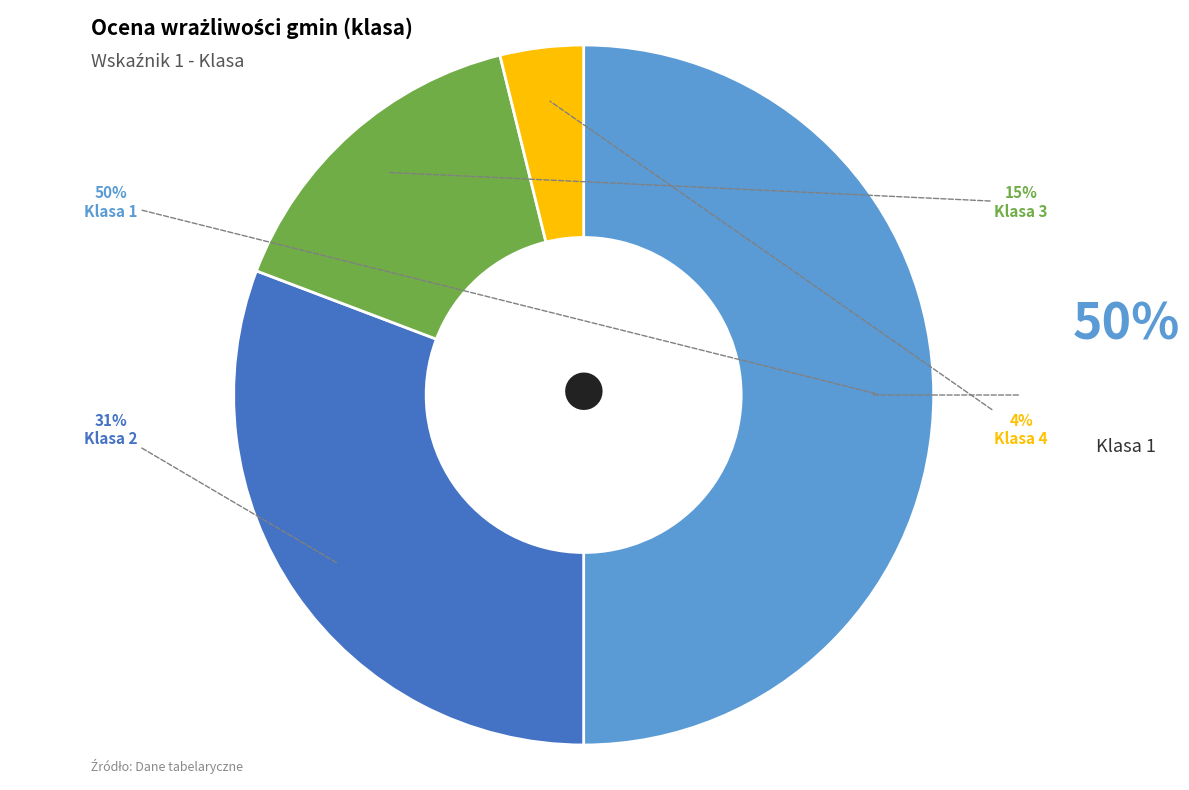

To the nearest percent, what is the difference between the largest and smallest slice percentages?

46%